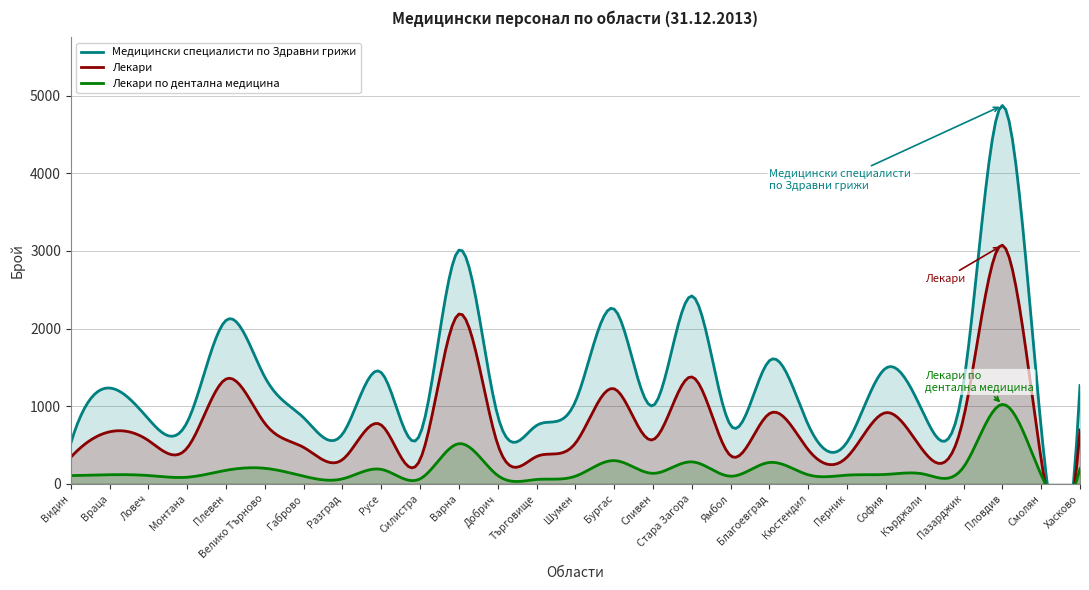

How many interior local peaks does the Лекари series have?

9